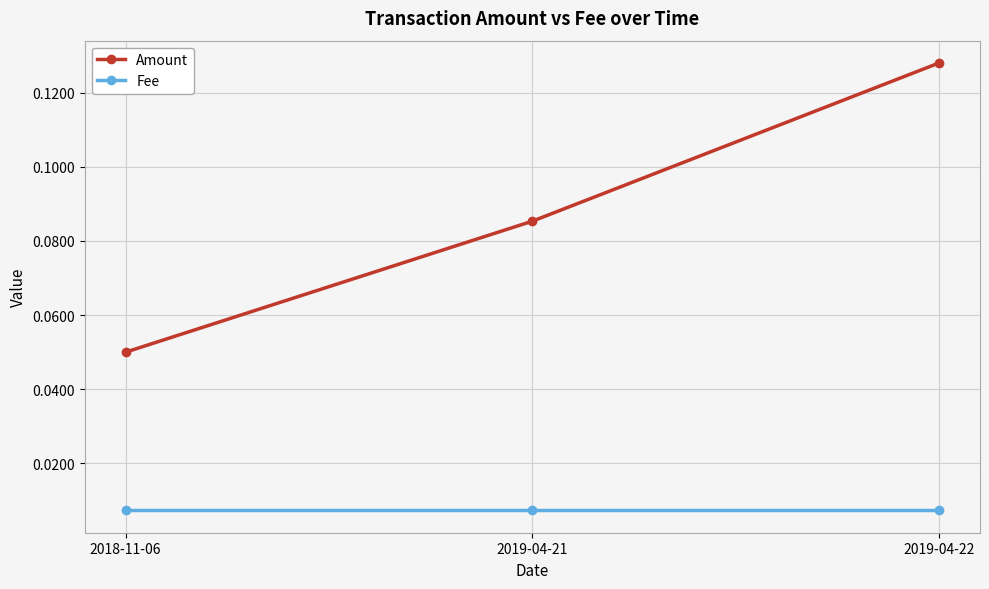

Where is Amount nearest to the value 0?

2018-11-06